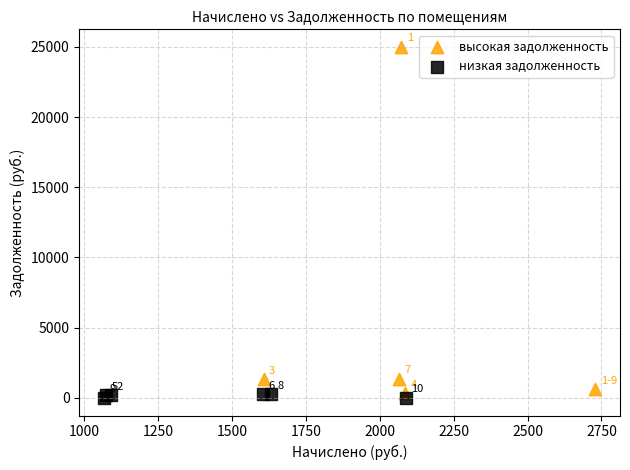

Which series has the widest spread of Y values?

высокая задолженность